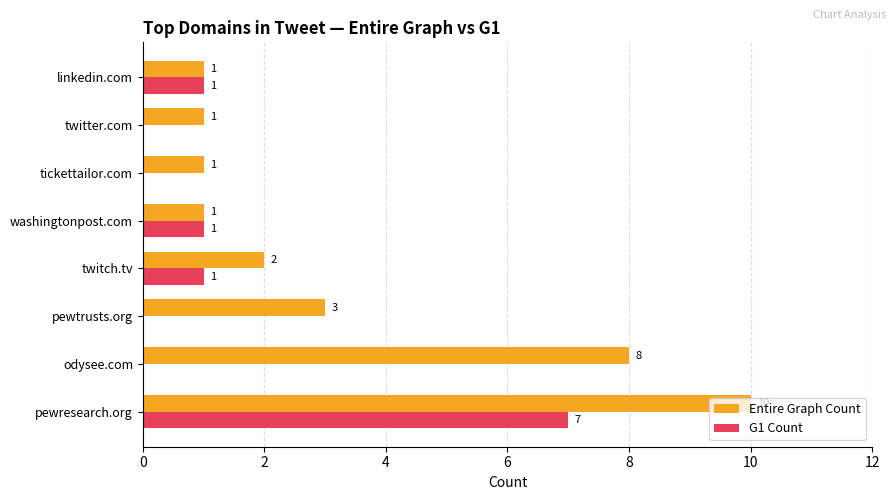

Is it true that Entire Graph Count equals 2 at twitch.tv?

True